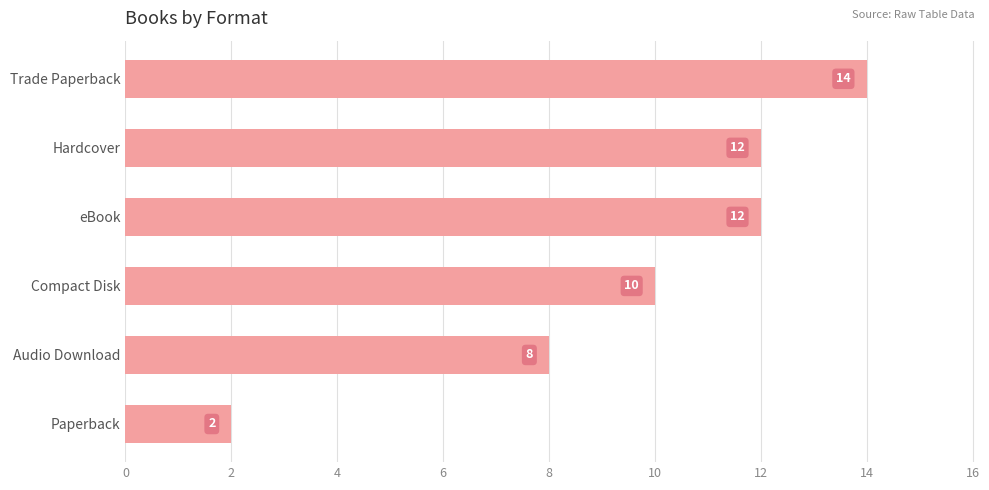

Count the values in the range 8 to 12.

4